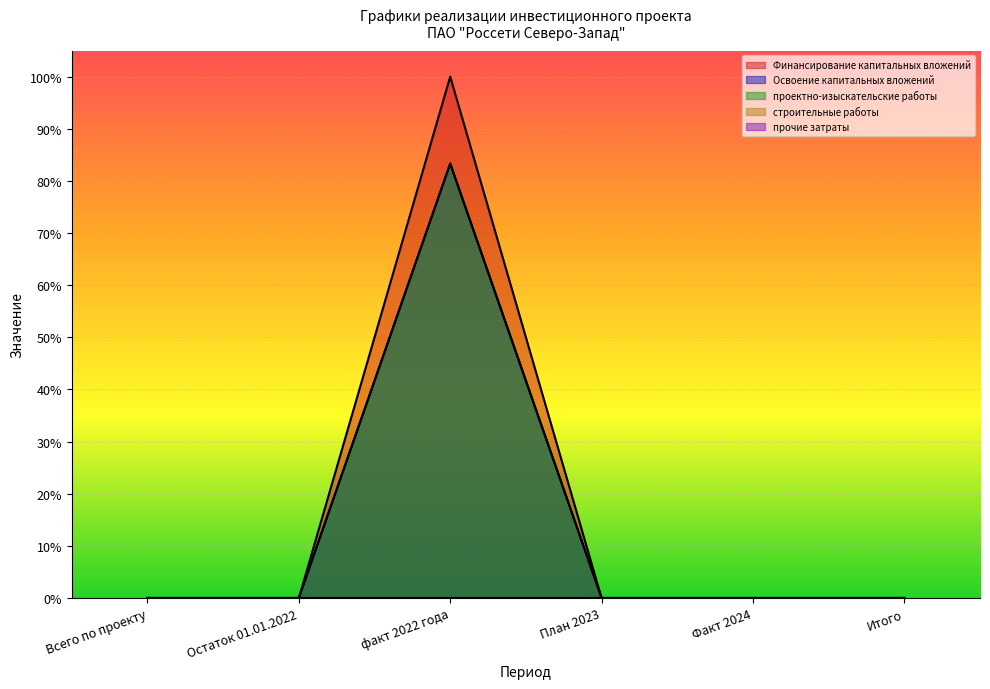

Where is the first local maximum for Финансирование капитальных вложений?

факт 2022 года